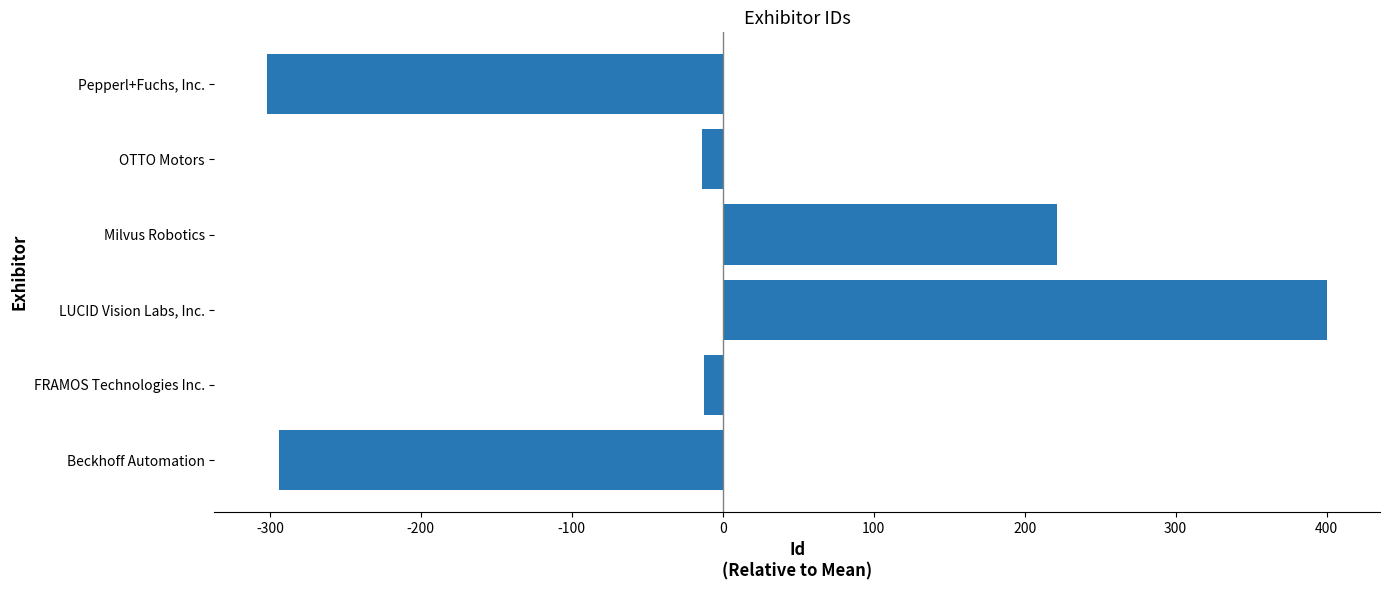

List the labels in order of value, smallest first.

Pepperl+Fuchs, Inc., Beckhoff Automation, OTTO Motors, FRAMOS Technologies Inc., Milvus Robotics, LUCID Vision Labs, Inc.